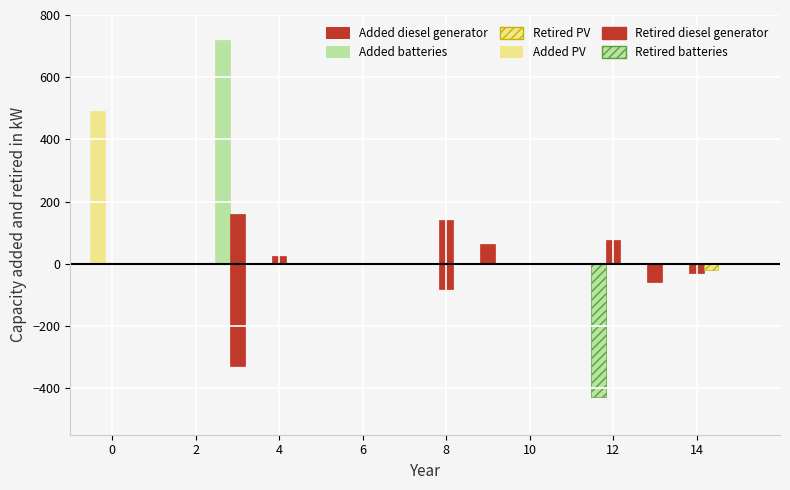

List the series in order of their peak value, highest first.

Added batteries, Added PV, Added diesel generator, Retired diesel generator, Retired batteries, Retired PV